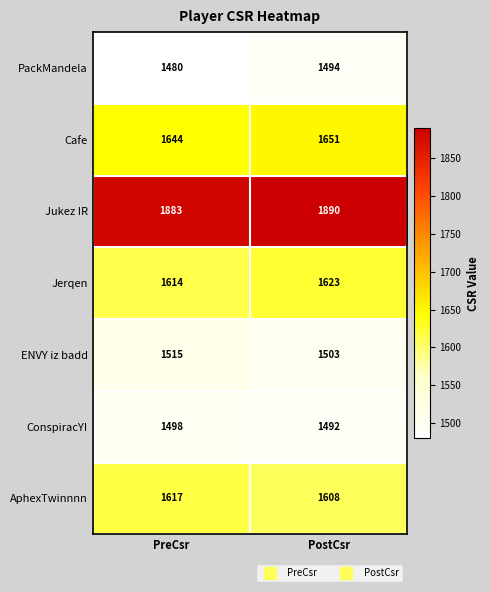

Which series changed the most between PreCsr and PostCsr?

PackMandela